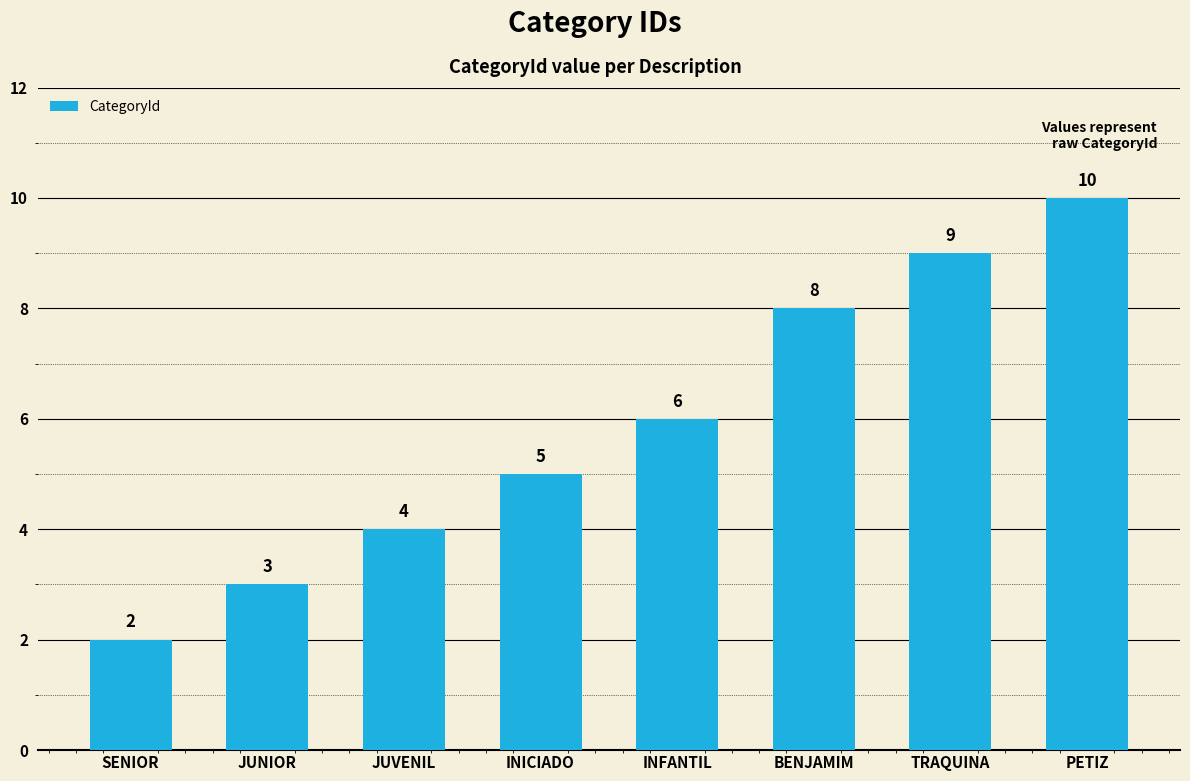

The value at INICIADO is 5. True or false?

True